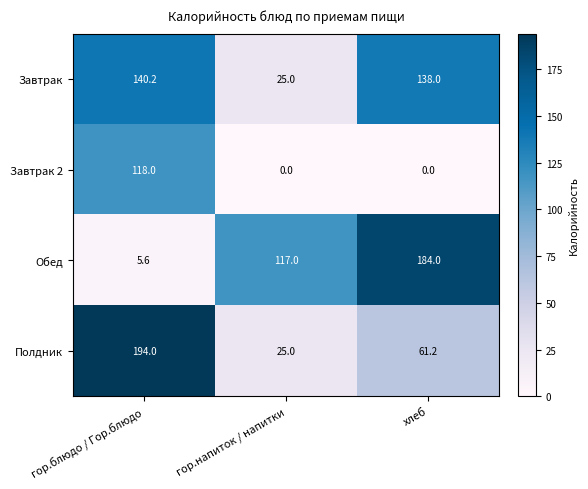

Rank the series at гор.блюдо / Гор.блюдо from lowest to highest value.

Обед, Завтрак 2, Завтрак, Полдник